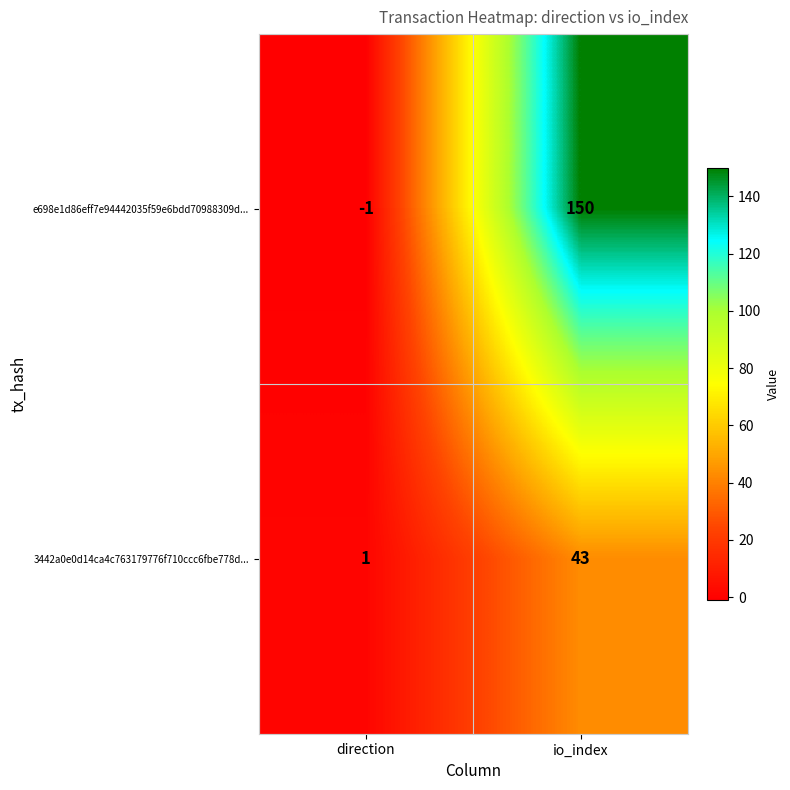

Reading left to right, what are all the values shown in this chart?

e698e1d86eff7e94442035f59e6bdd70988309d...: -1	150
3442a0e0d14ca4c763179776f710ccc6fbe778d...: 1	43